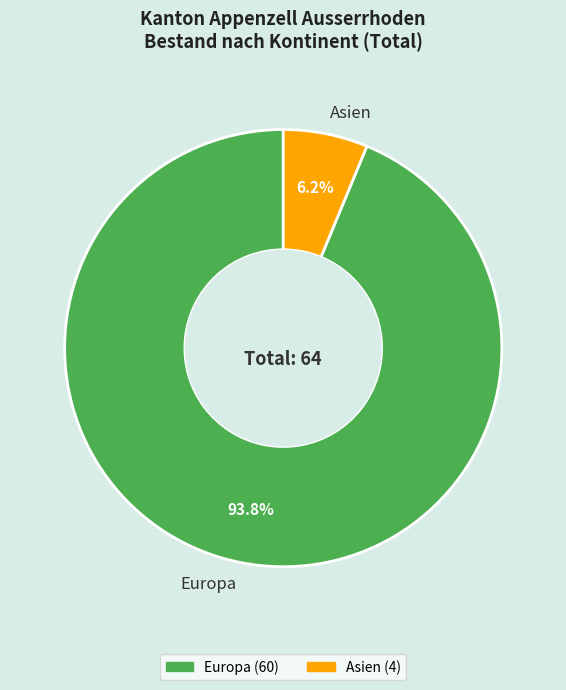

To the nearest percent, what is the average slice percentage?

50%